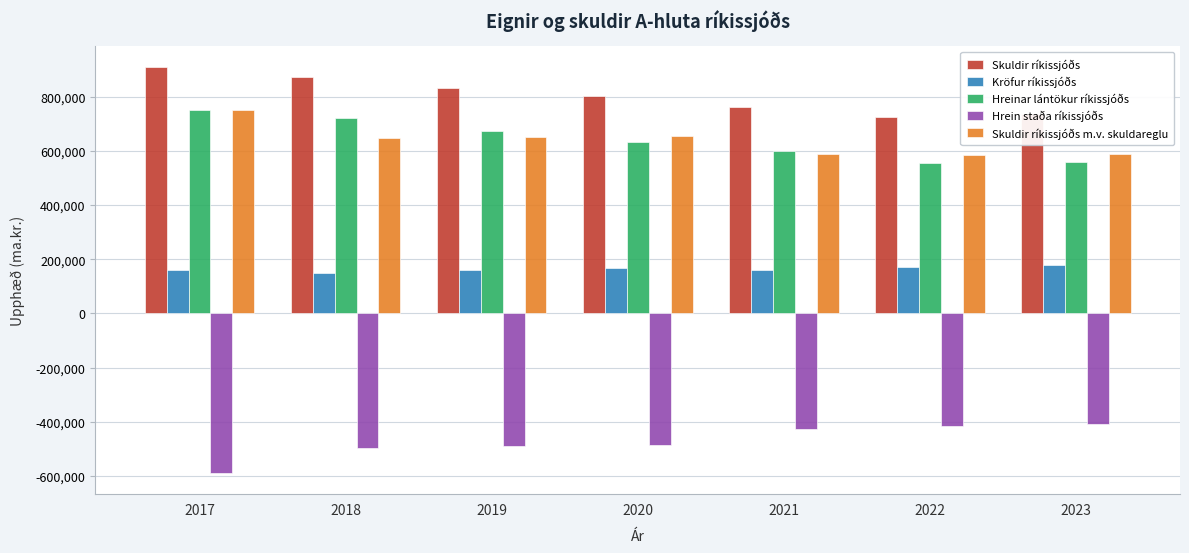

What is the difference between the maximum and minimum values in the Skuldir ríkissjóðs m.v. skuldareglu series?

166145